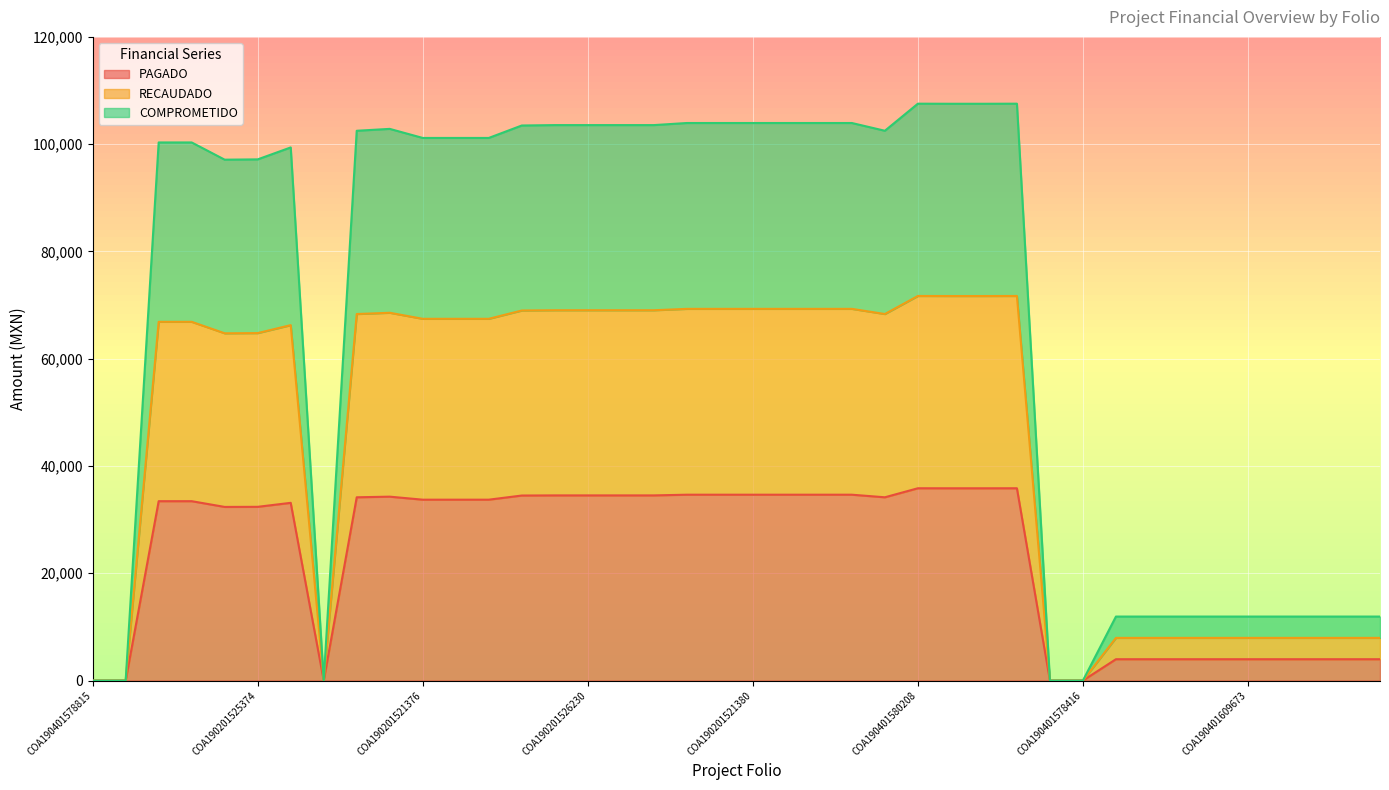

How many data points does each series have?

40